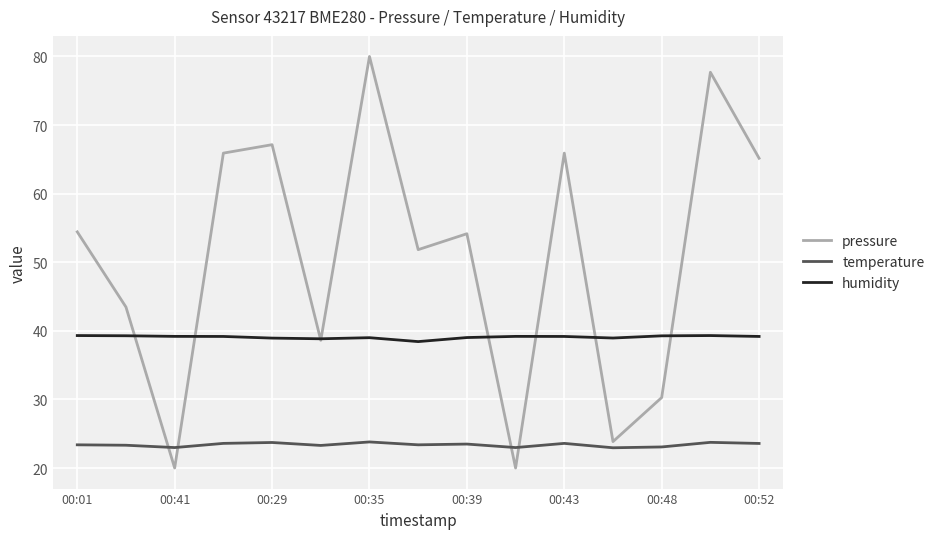

What is the lowest value of the humidity series?

38.4